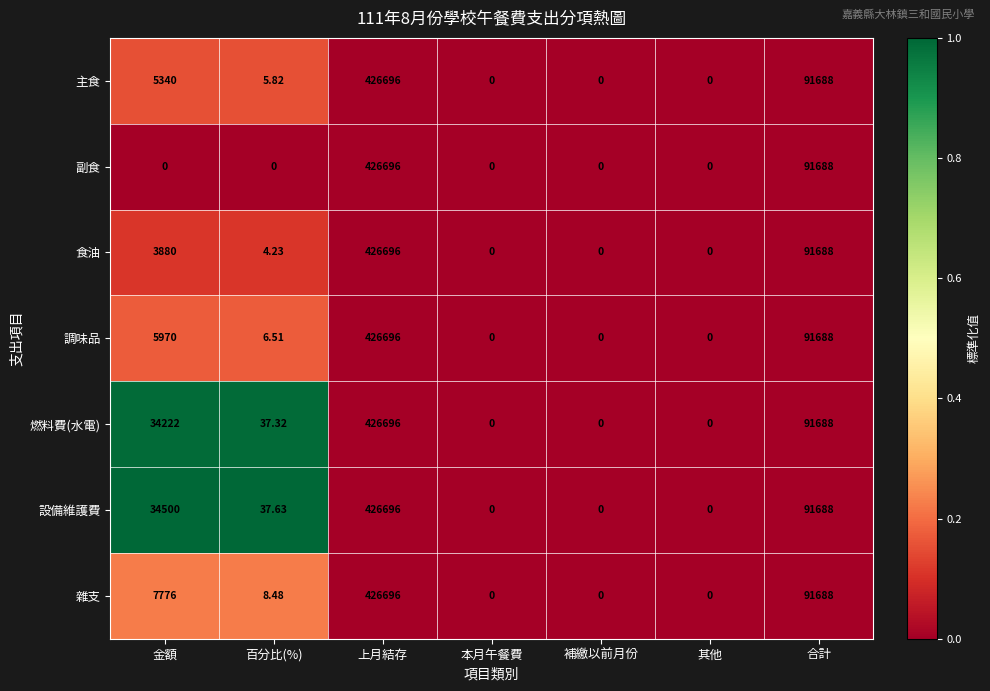

Which series has the largest total across all categories?

設備維護費